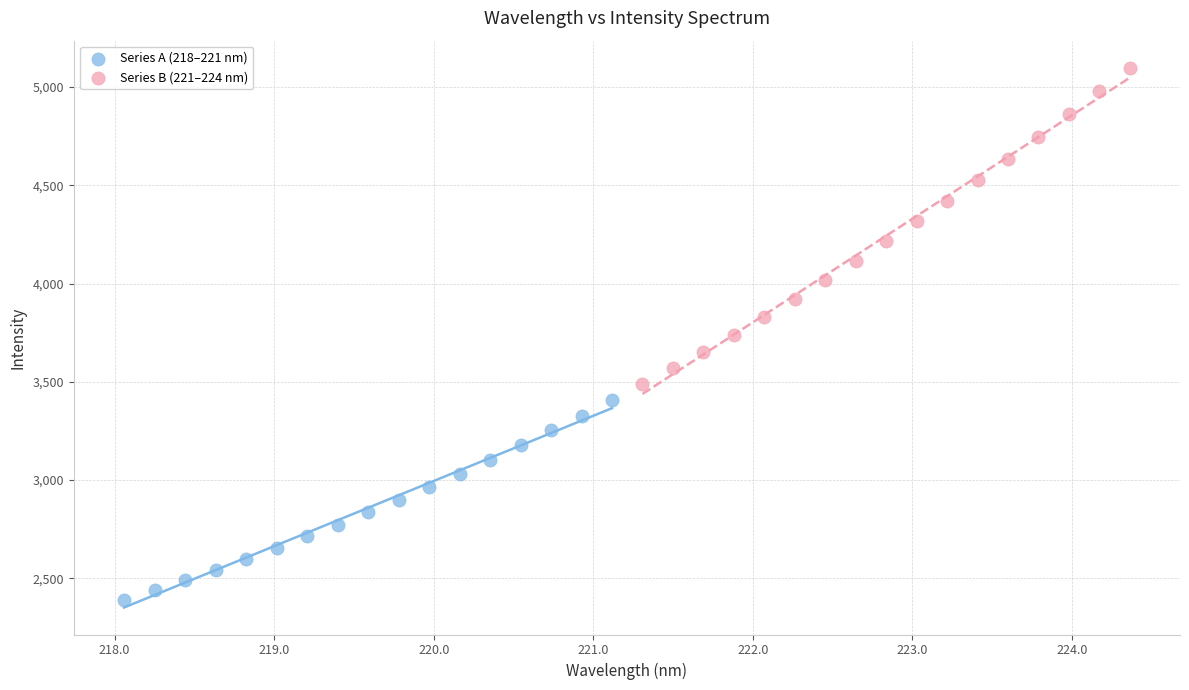

Which series has the largest Y range (max minus min)?

Series B (221–224 nm)